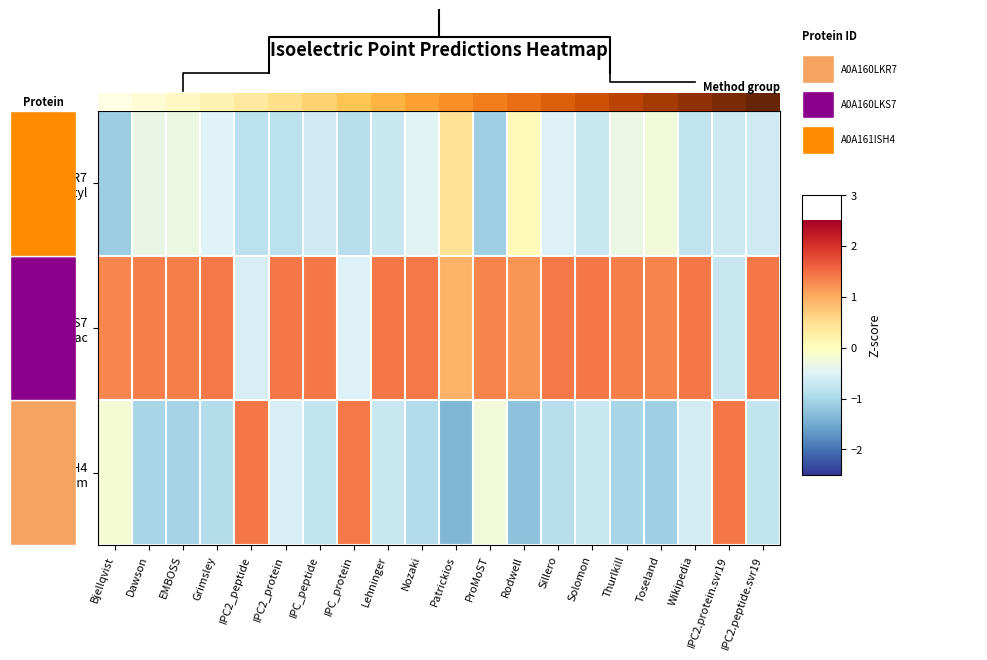

True or false: A0A161ISH4 LexA fam has a value of -0.6 at Wikipedia.

True